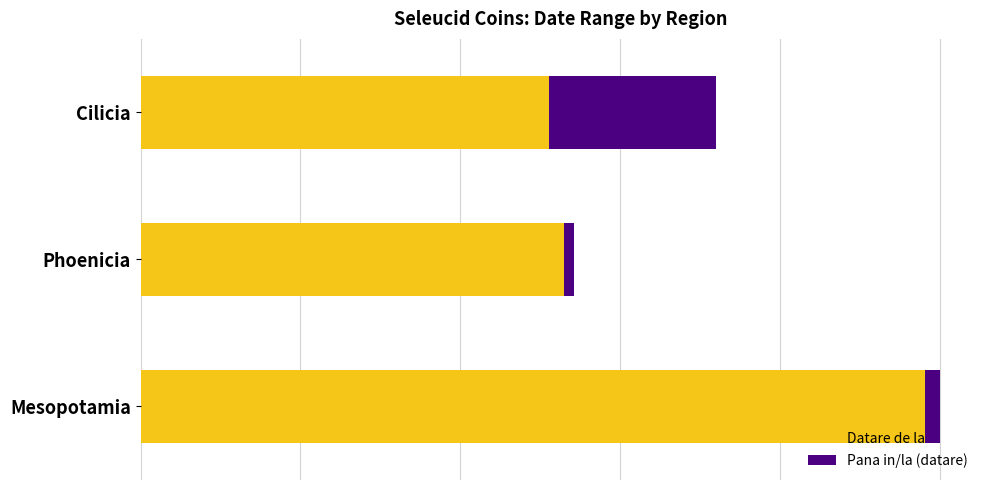

Which series has the largest range (max minus min)?

Datare de la